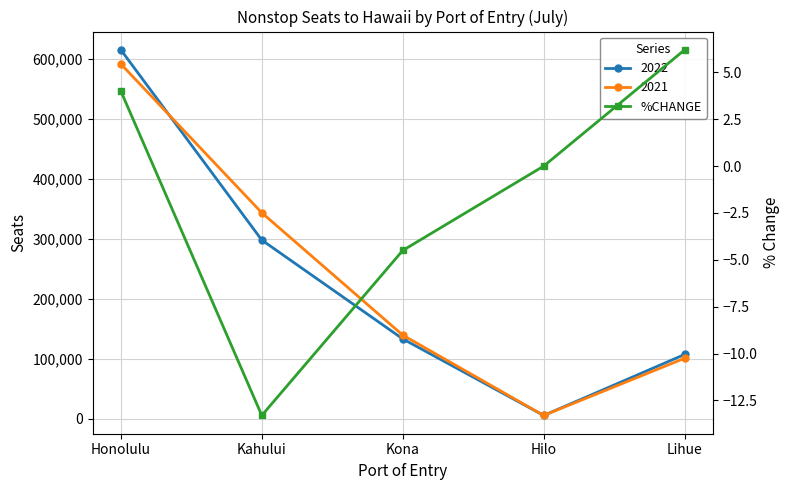

True or false: the data shows -1.5 at Kona.

False